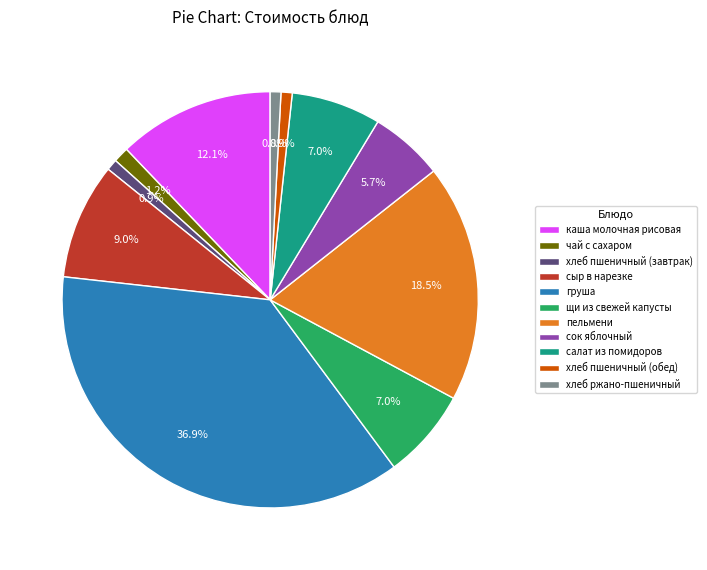

To the nearest percent, what portion does груша represent?

37%